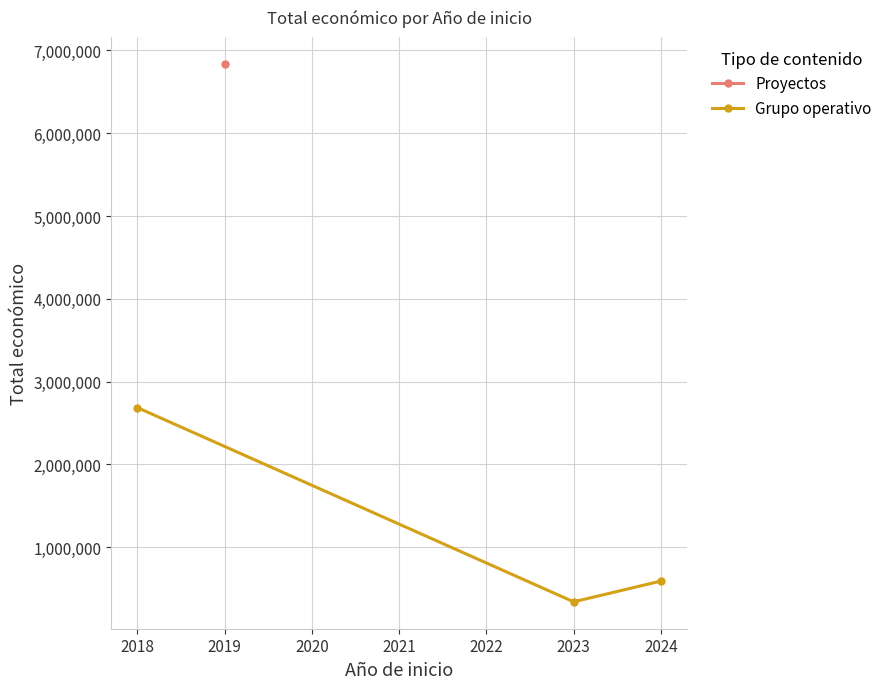

What is the value of the 2nd point from the left?

340000